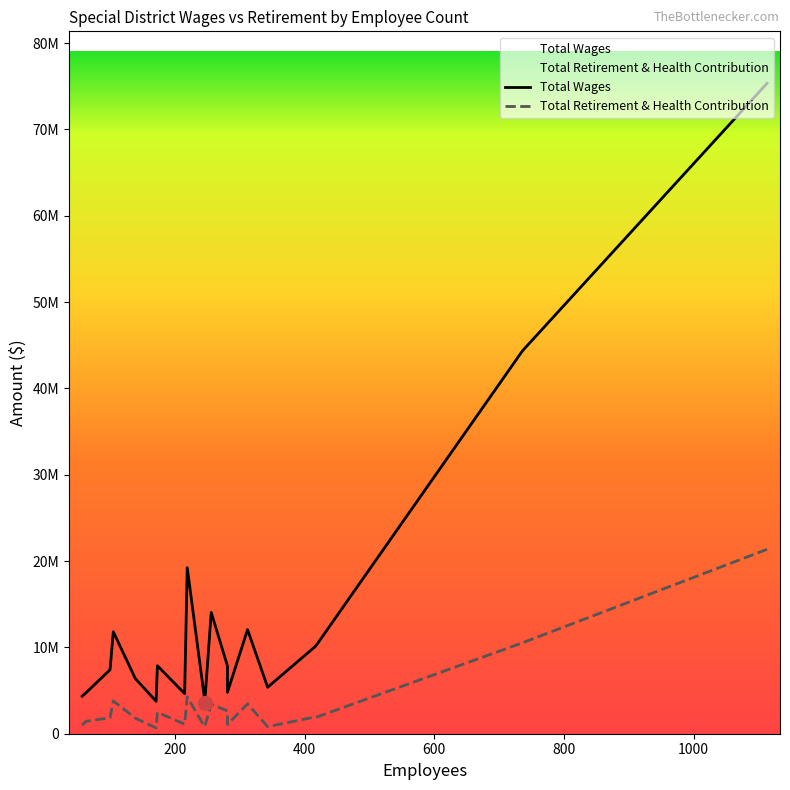

What is the label of the 15th point from the right?

105